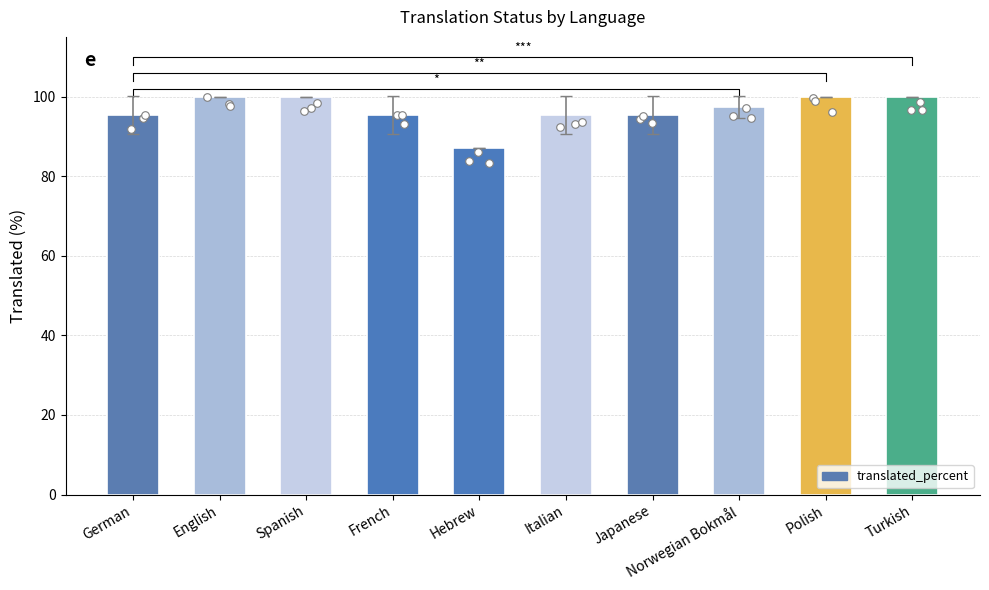

What is the change in value from Norwegian Bokmål to Turkish?

+2.6